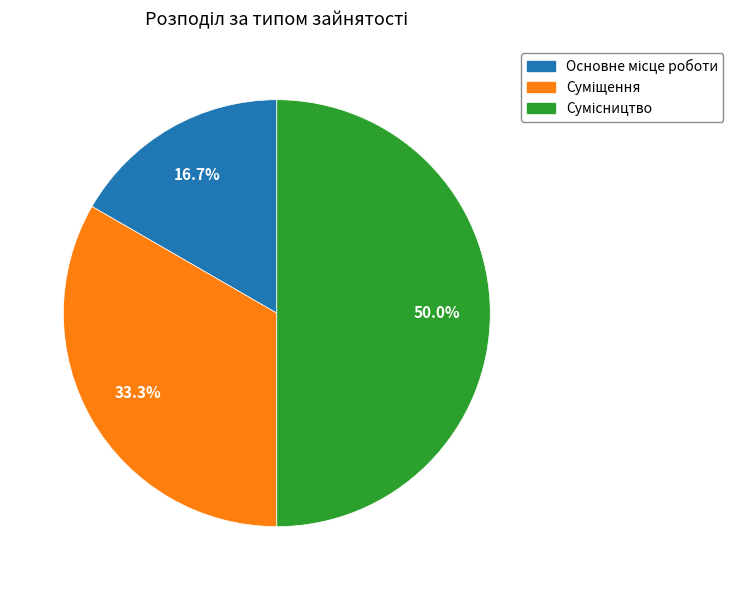

How many segments does this pie chart have?

3